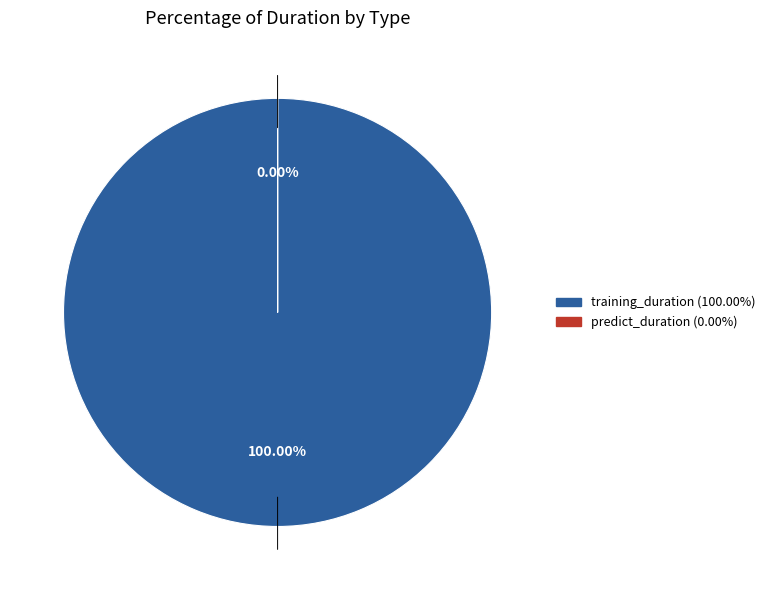

Which category accounts for the majority?

training_duration